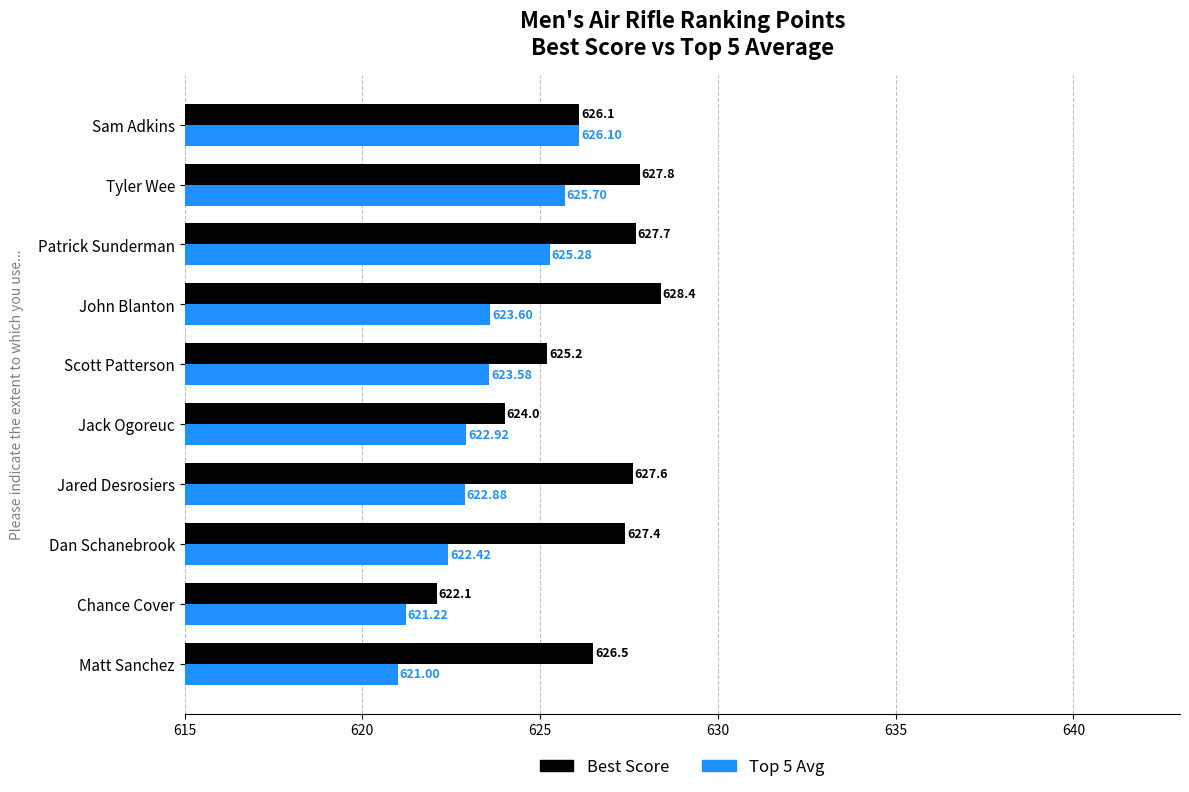

How many values in the Top 5 Avg series exceed 623?

5